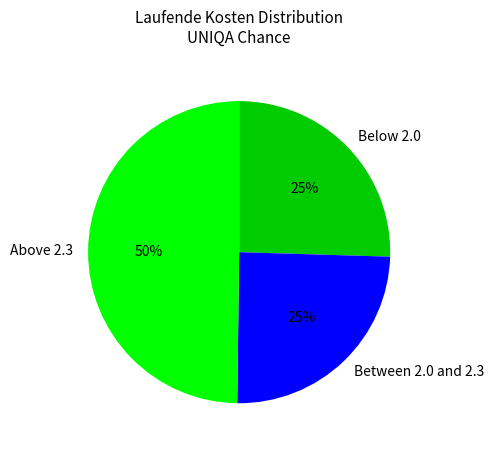

To the nearest percent, what percentage of the pie is Below 2.0?

25%